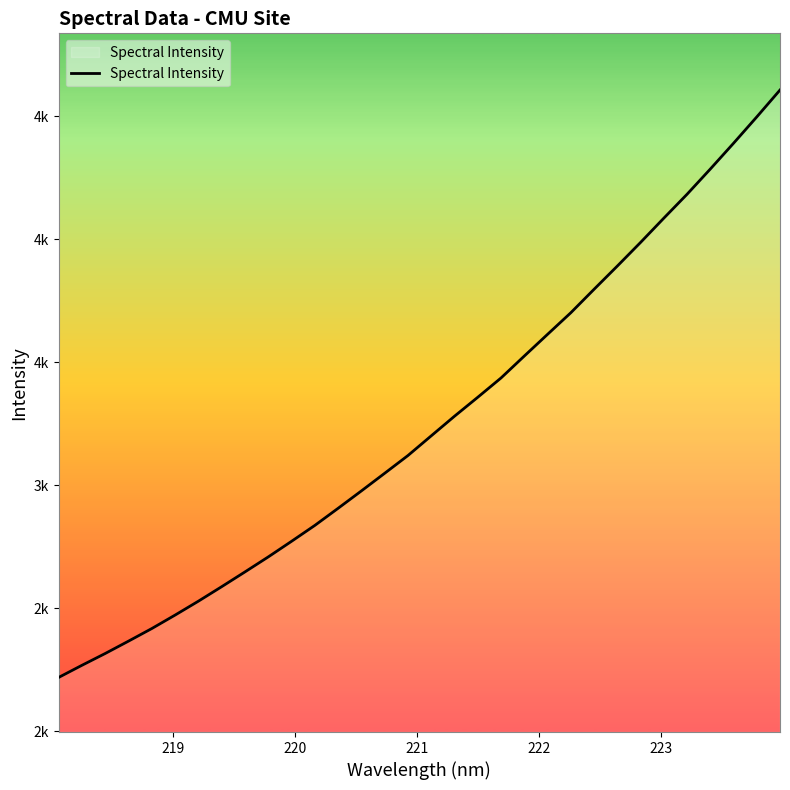

What is the smallest value displayed?

2219.3